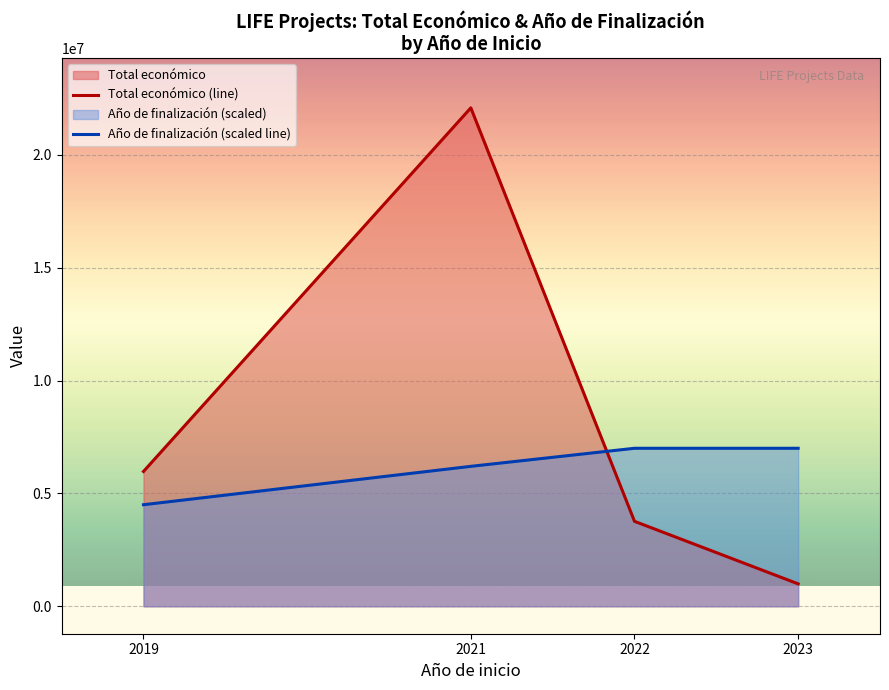

Rank the series by their average value, from lowest to highest.

Año de finalización (scaled line), Total económico (line)